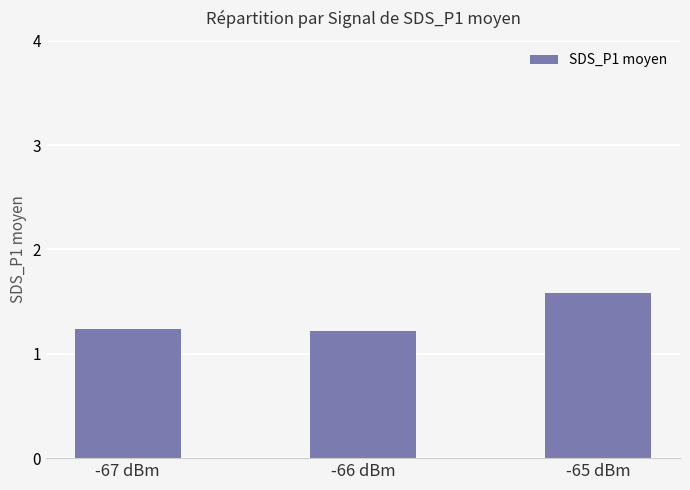

Reading left to right, extract all data points from this chart.

1.2	1.2	1.6